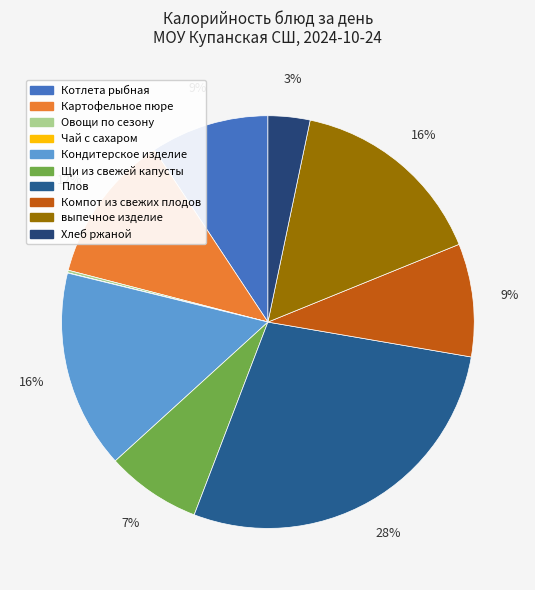

Which slice is the largest?

Плов